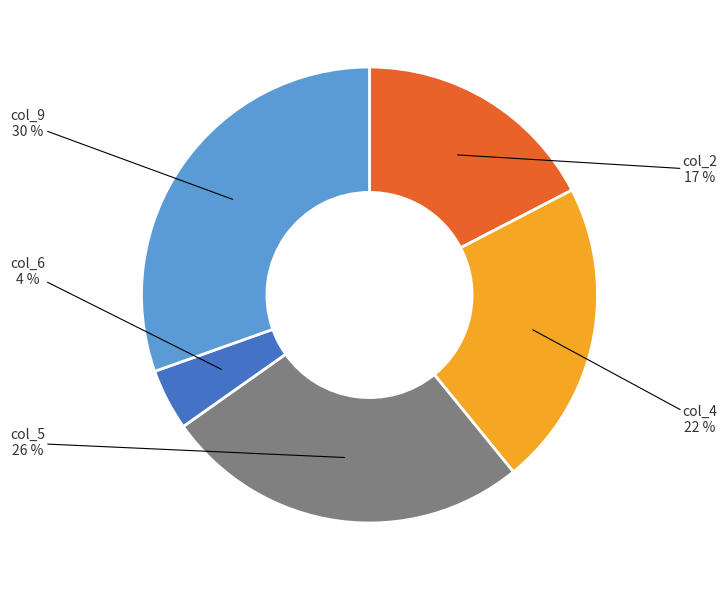

How many segments does this pie chart have?

5